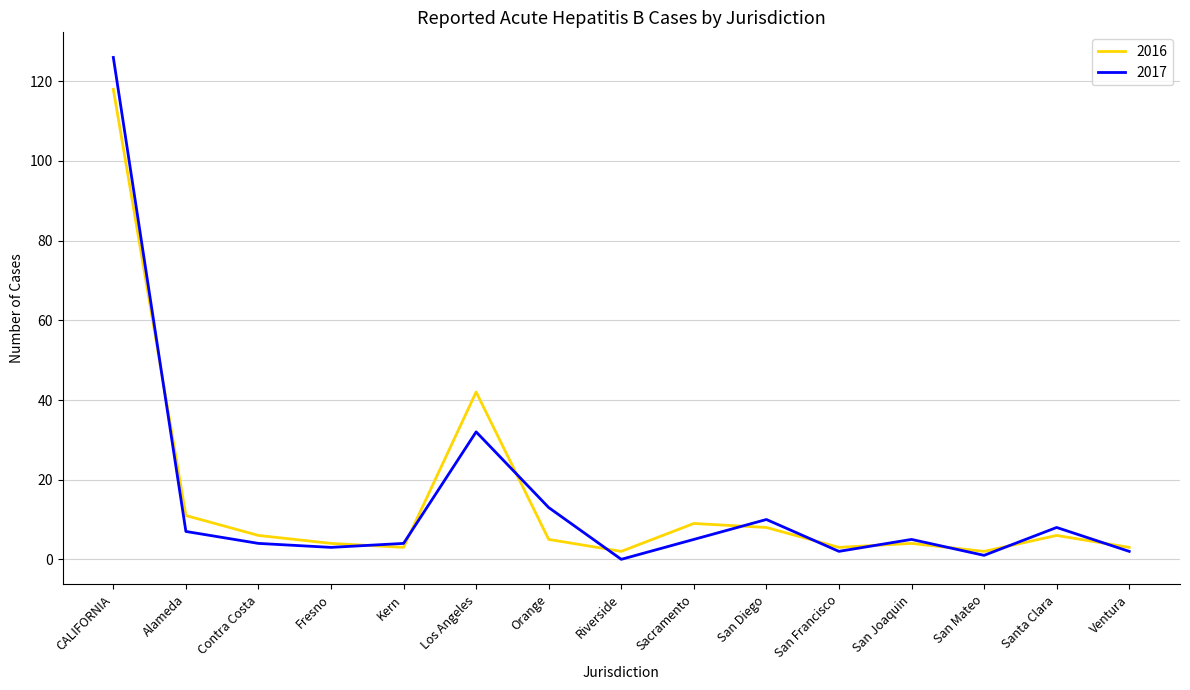

At which category is the sum across all series the highest?

CALIFORNIA